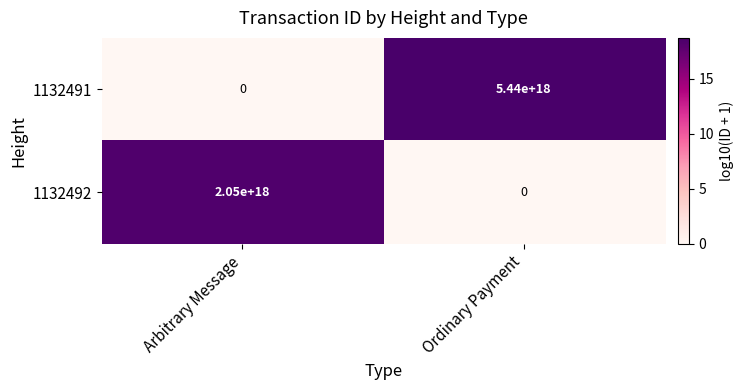

At which label is 1132492 closest to 1025000000000000000?

Arbitrary Message